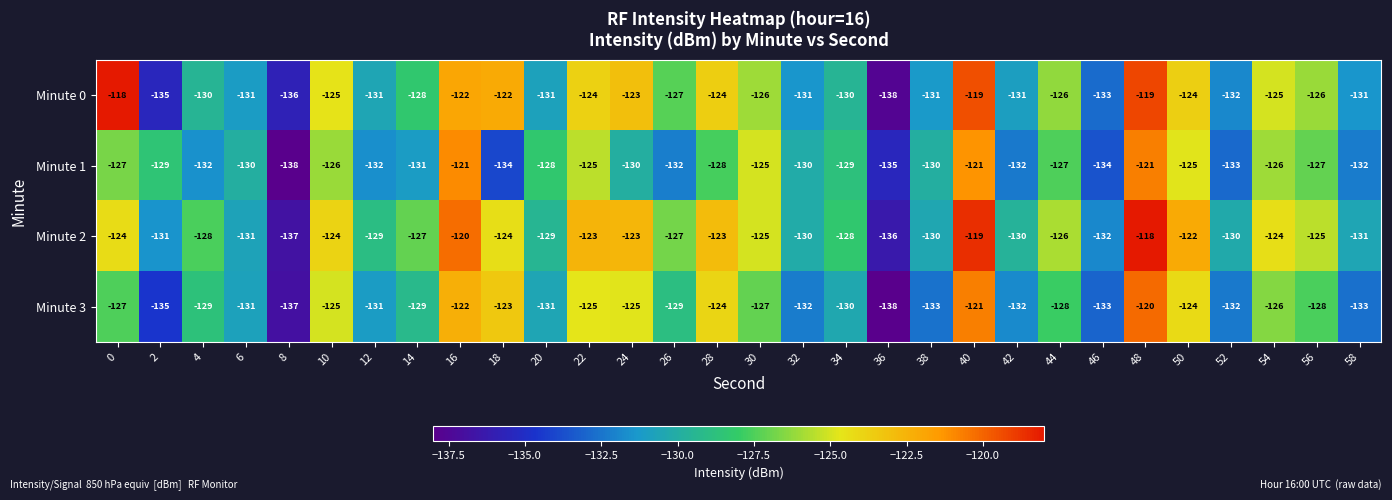

What is the difference between the highest and lowest values at 4?

4